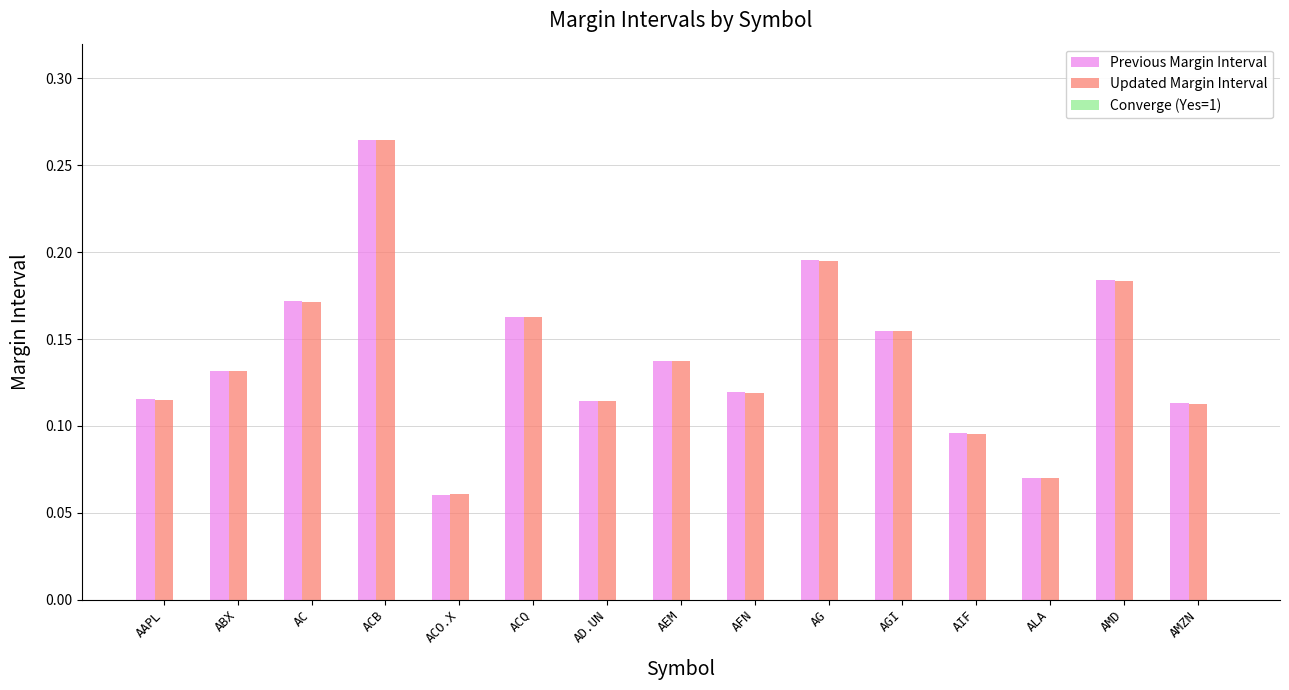

What position from the right is ABX?

14